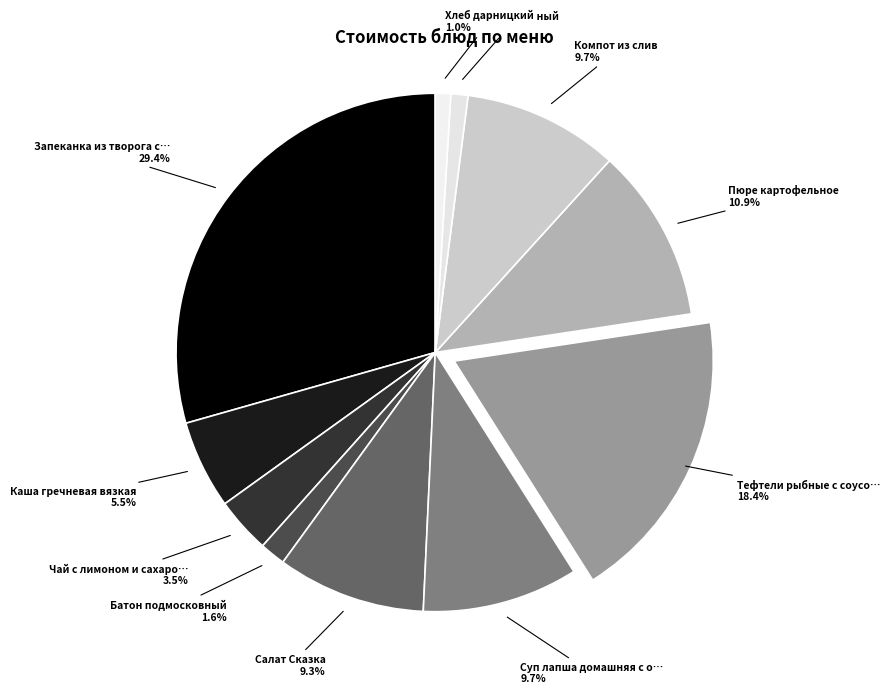

How many segments does this pie chart have?

11